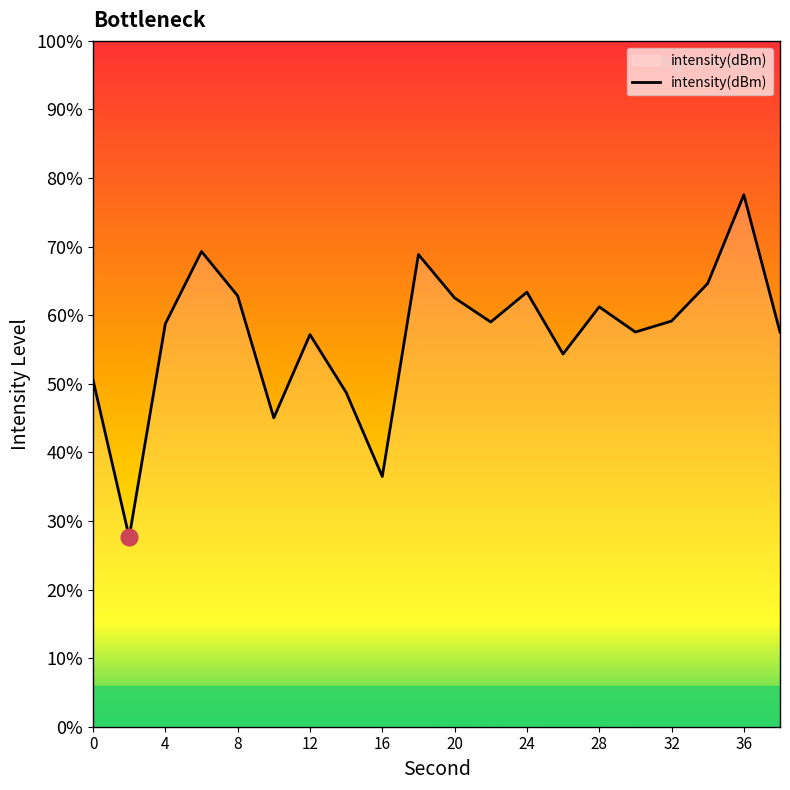

How many interior local valleys (lower than both neighbors) does the data have?

6